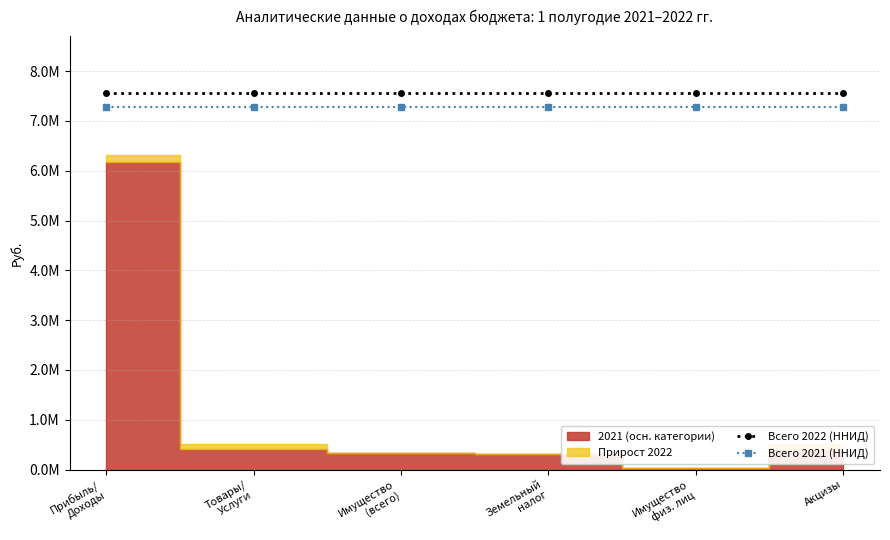

What is the approximate value of Всего 2022 (ННИД) at Прибыль/
Доходы?

7568456.5